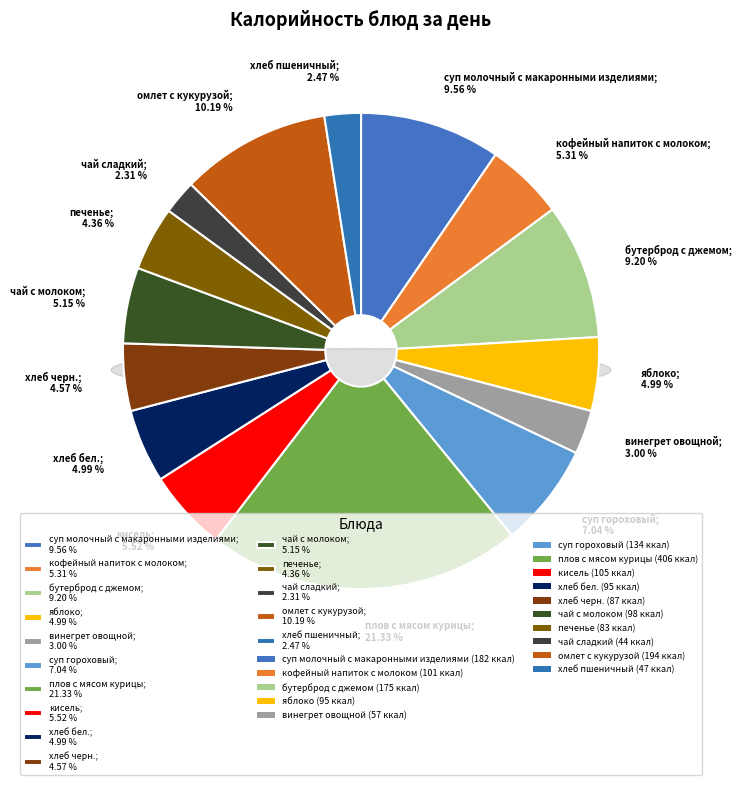

What portion of the pie excludes бутерброд с джемом?

90.8%